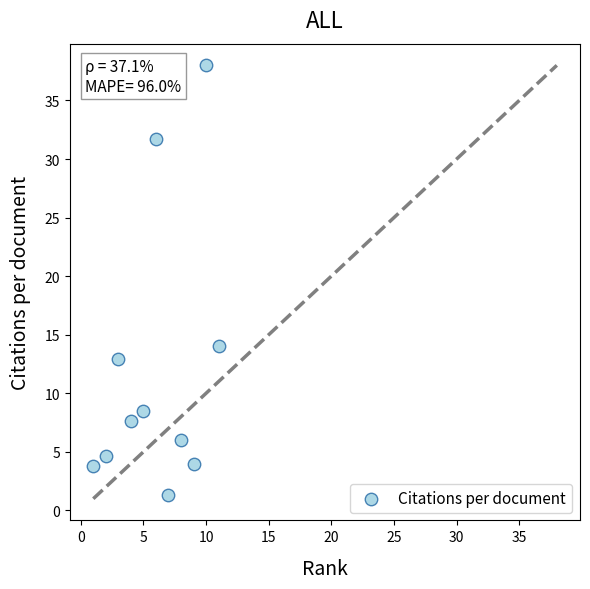

What is the average Y value?

12.0